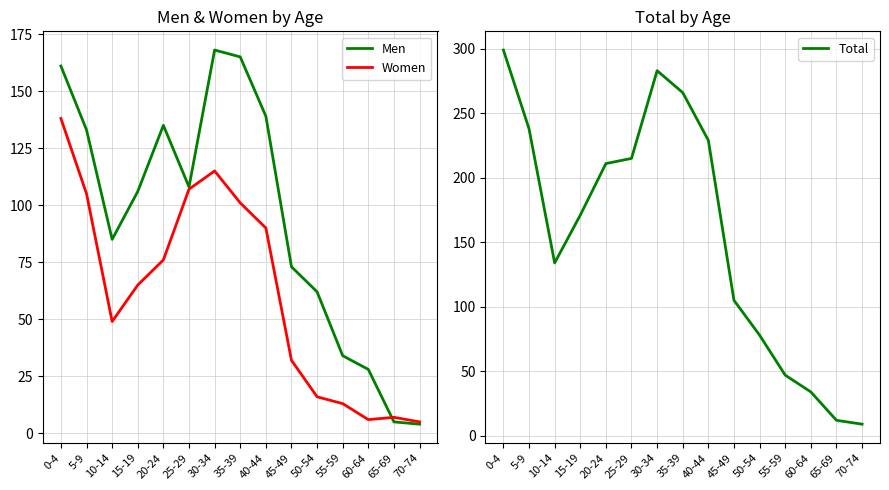

At which category is the sum across all series the highest?

0-4